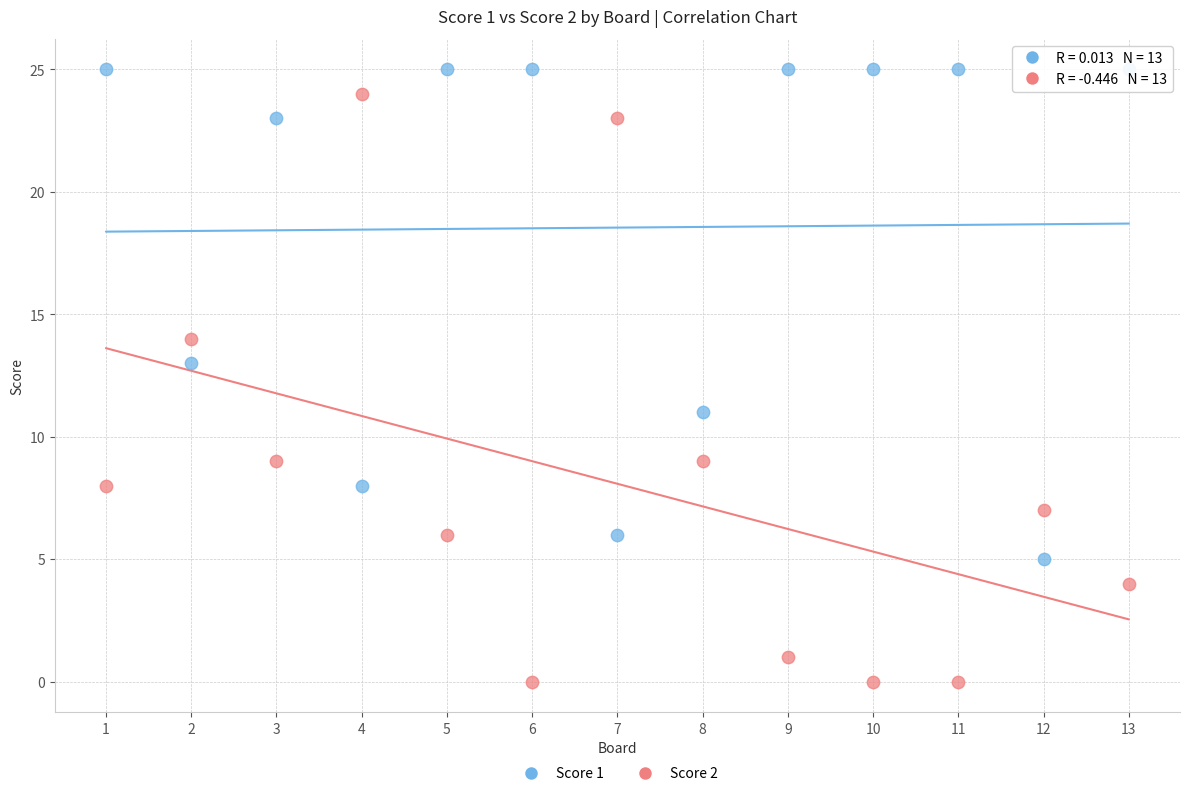

Across all data points, what is the range of X values (max minus min)?

12